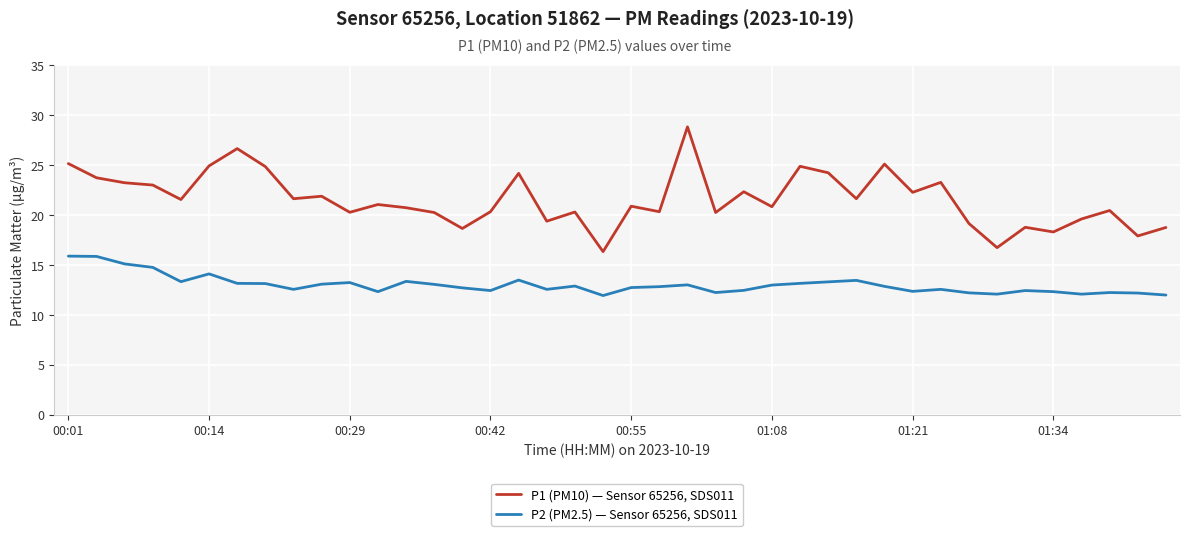

Which series has the widest spread of values?

P1 (PM10) — Sensor 65256, SDS011